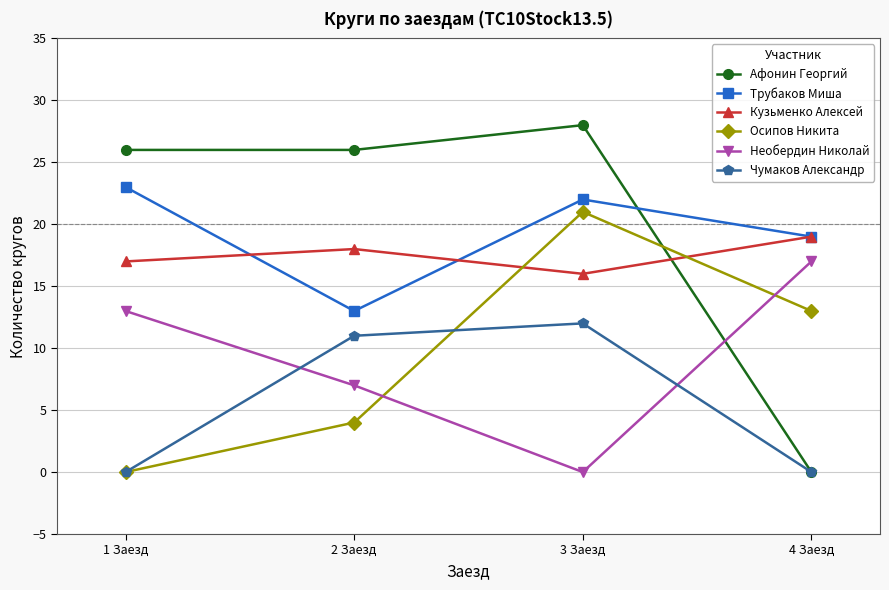

True or false: Осипов Никита and Трубаков Миша intersect in this chart.

False